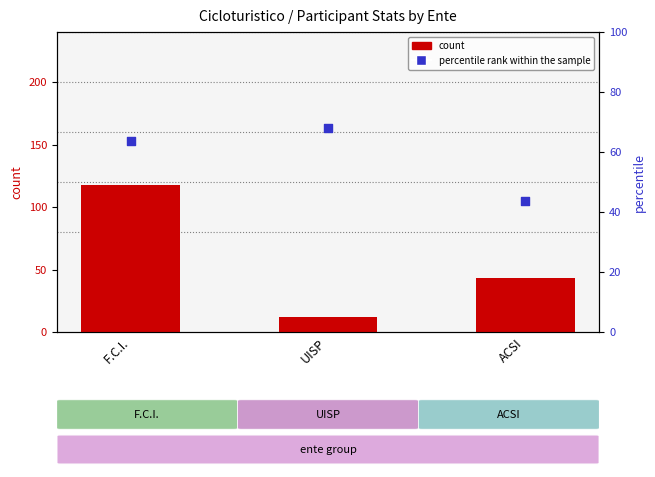

At which category is the sum across all series the highest?

F.C.I.